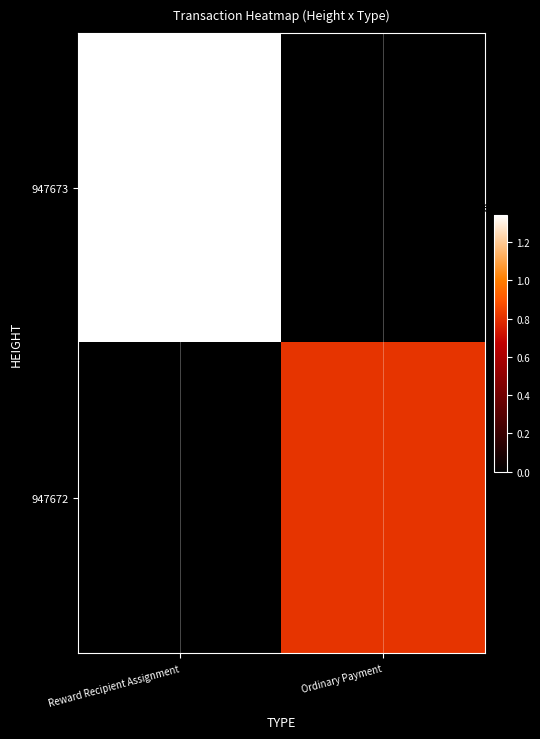

Rank the series by their average value, from highest to lowest.

947673, 947672